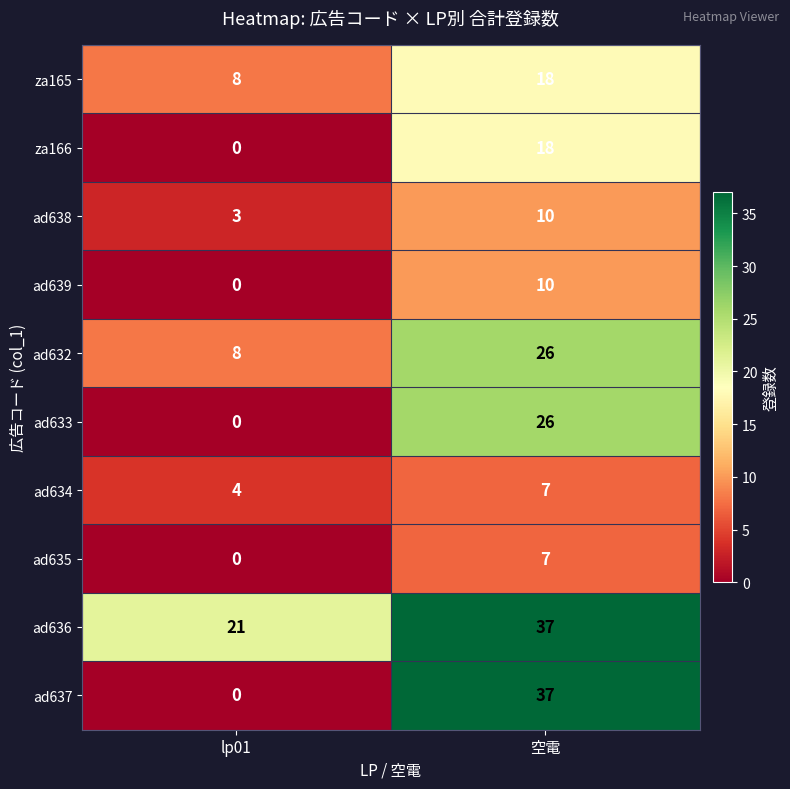

Reading left to right, what are all the values shown in this chart?

za165: lp01=8	空電=18
za166: lp01=0	空電=18
ad638: lp01=3	空電=10
ad639: lp01=0	空電=10
ad632: lp01=8	空電=26
ad633: lp01=0	空電=26
ad634: lp01=4	空電=7
ad635: lp01=0	空電=7
ad636: lp01=21	空電=37
ad637: lp01=0	空電=37